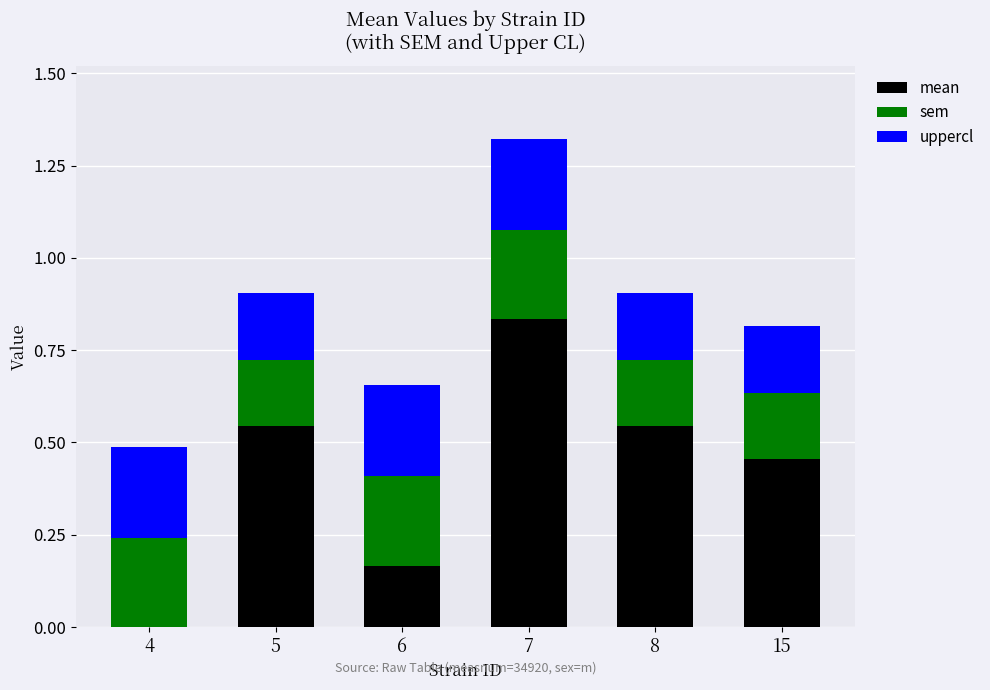

How many data points does each series have?

6